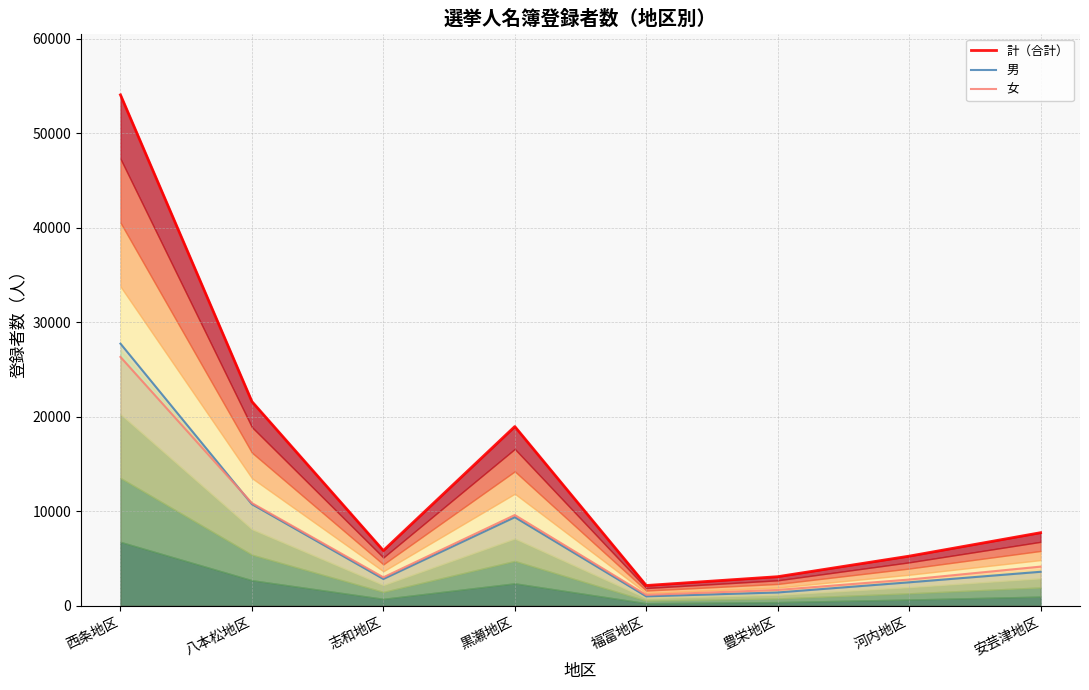

How many data points does each series have?

8